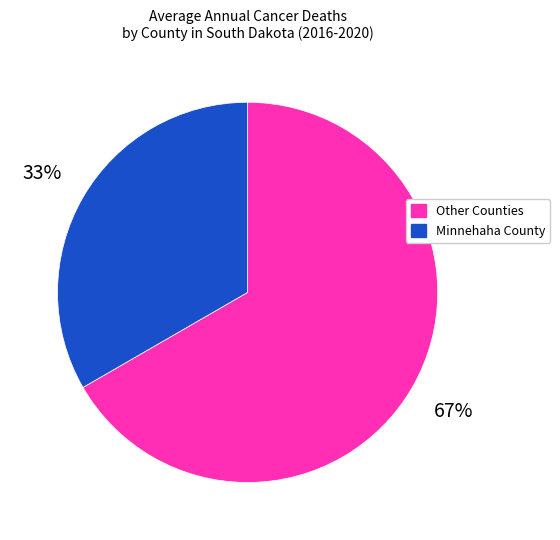

To the nearest percent, what is the average slice percentage?

50%